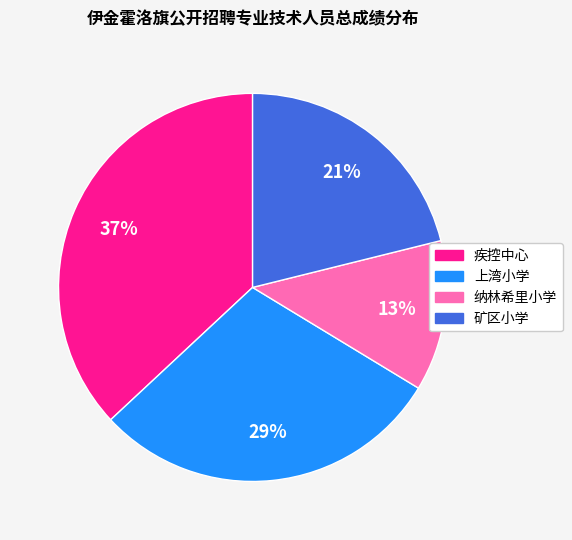

How many slices are in this pie chart?

4